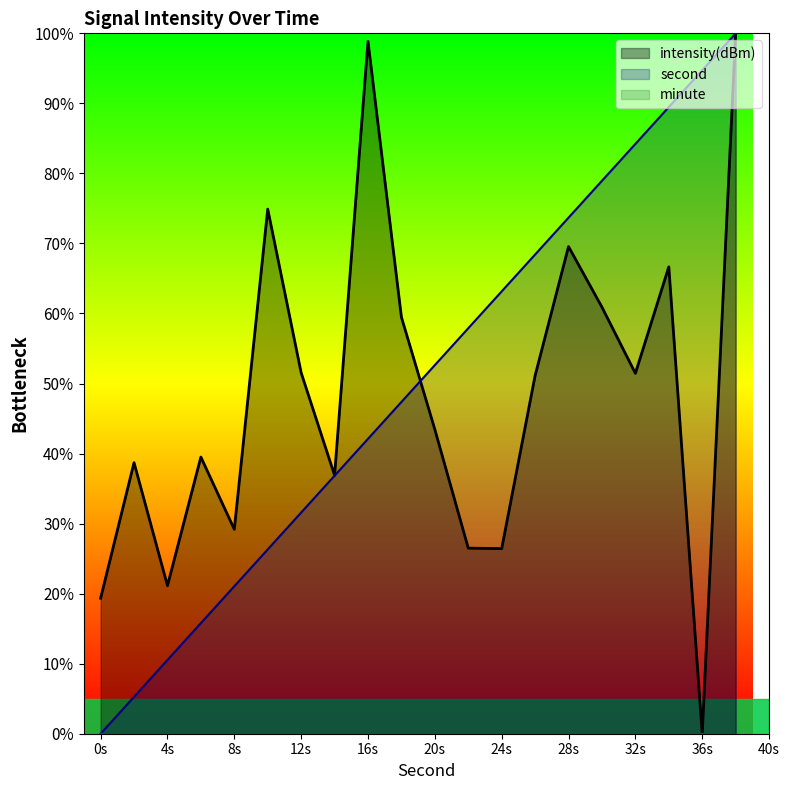

What is the spread (max minus min) of values at 24s?

63.2